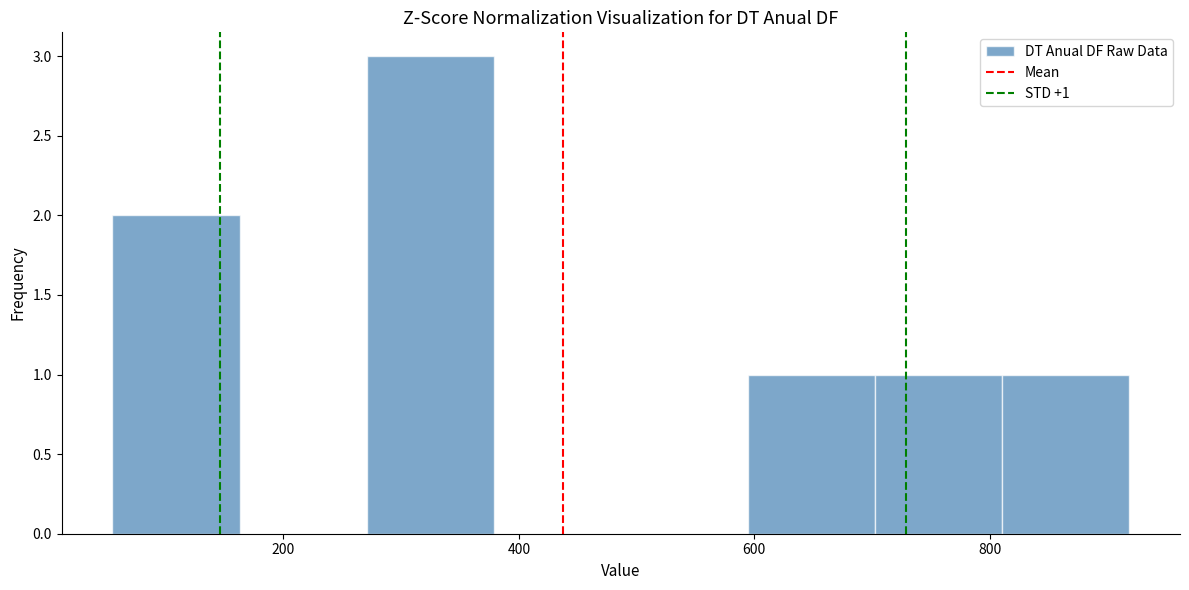

Which range on the x-axis has the tallest bar?

280 to 380